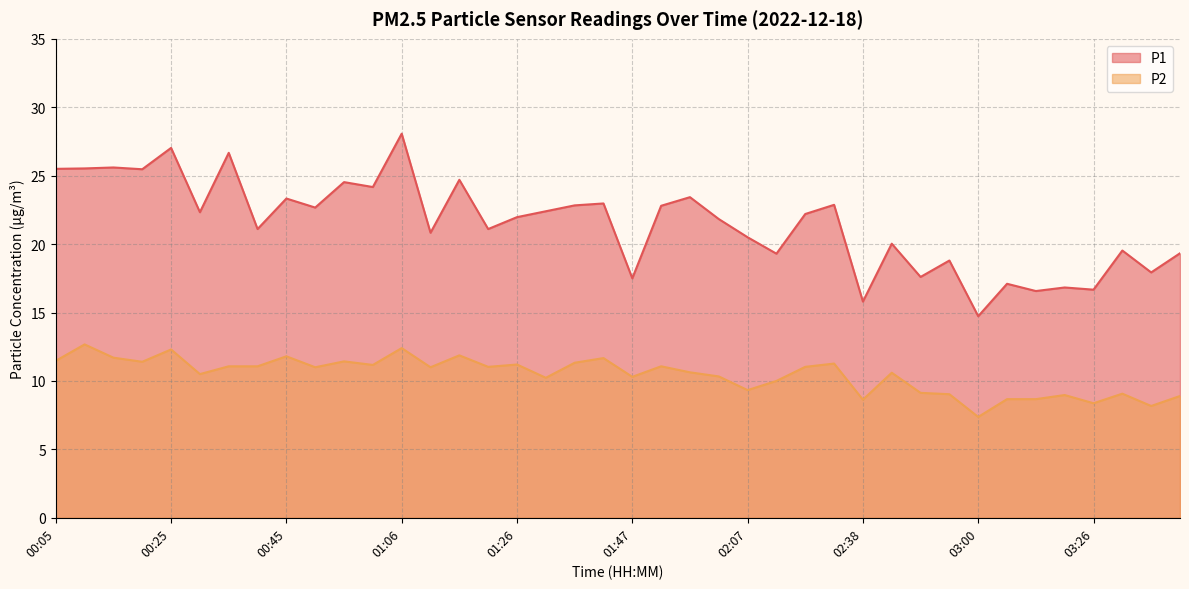

Does the chart display data point markers on the line(s)?

No